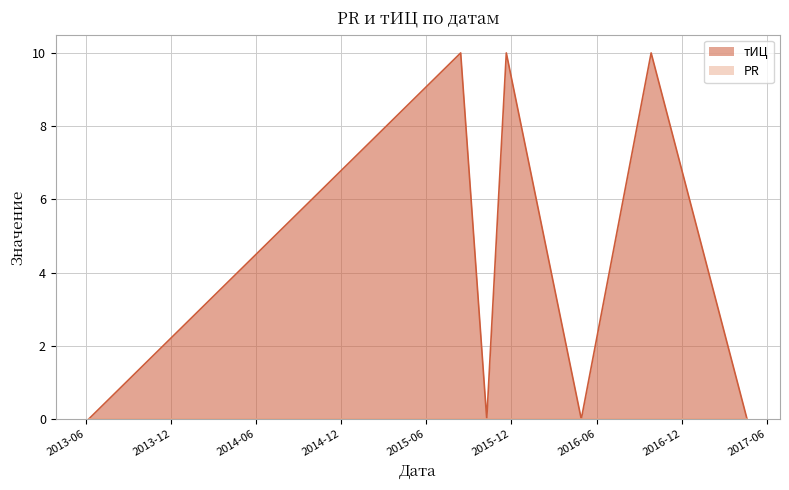

At which category does the chart reach its peak across all series?

2015-08-14